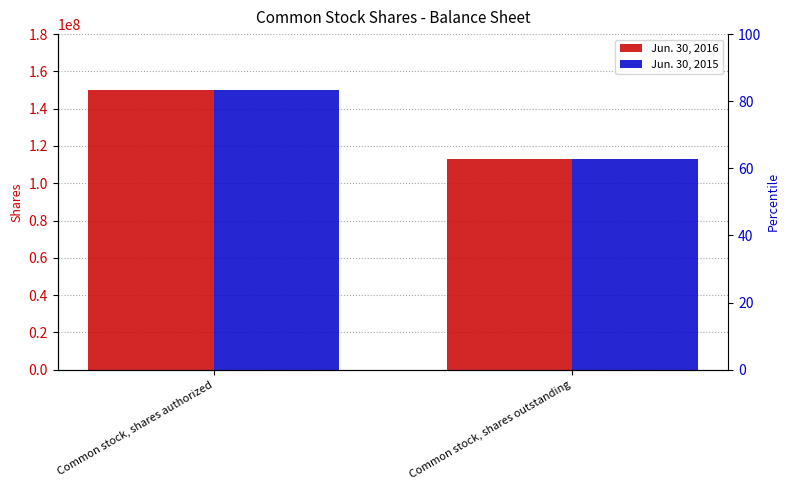

Which series has the largest total across all categories?

Jun. 30, 2016